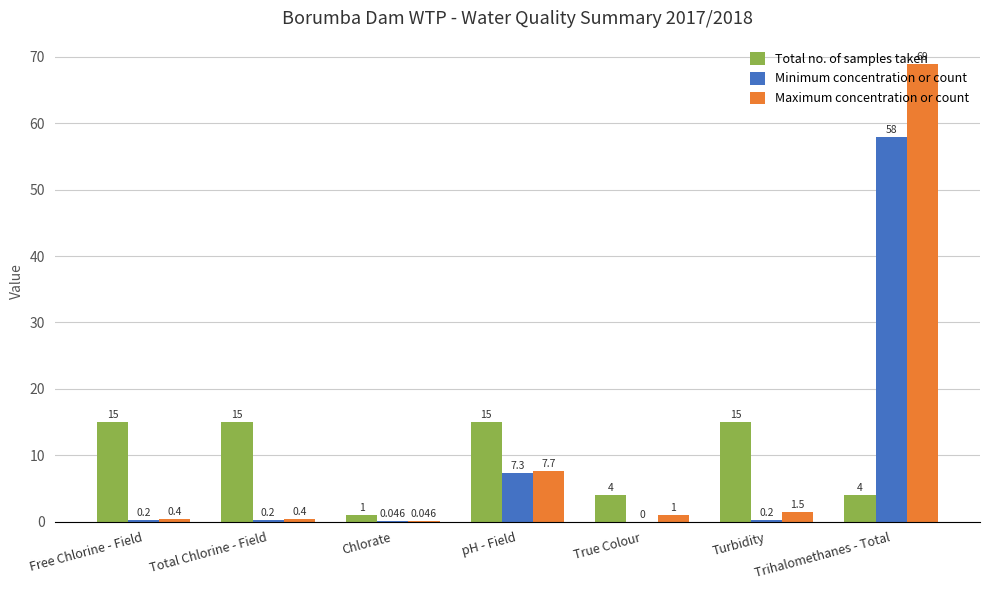

What is the maximum value shown in the chart?

69.0